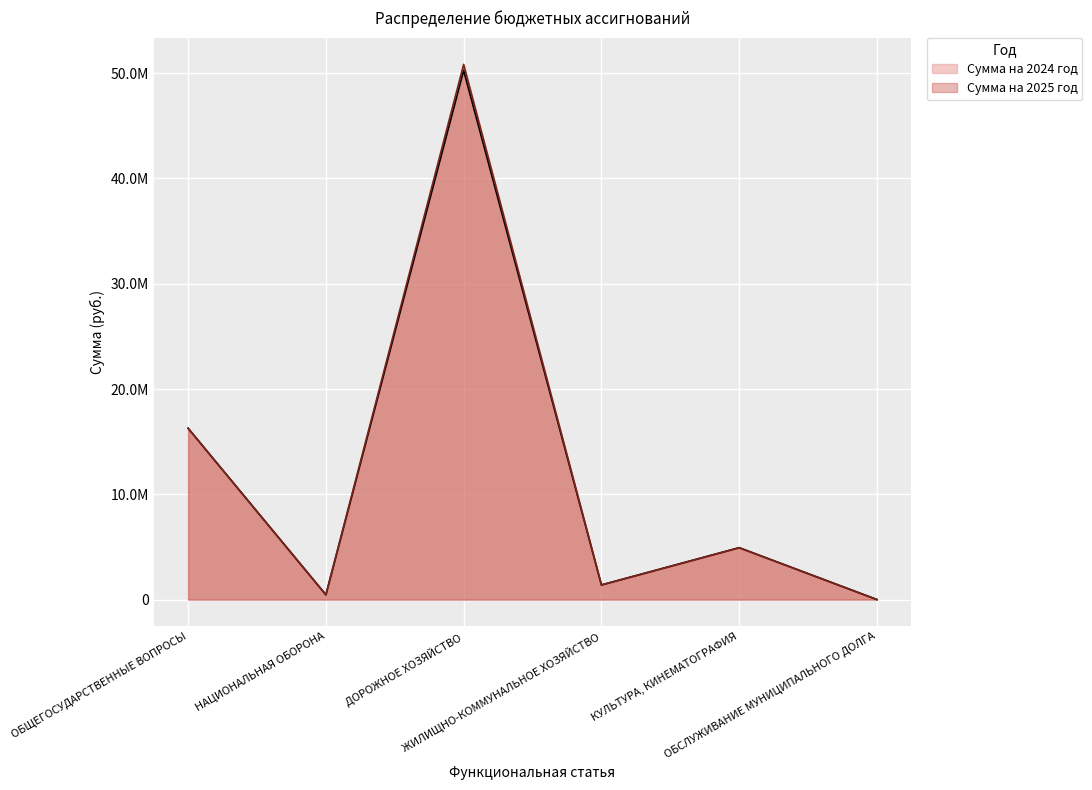

At how many categories does at least one series exceed 31670095?

1